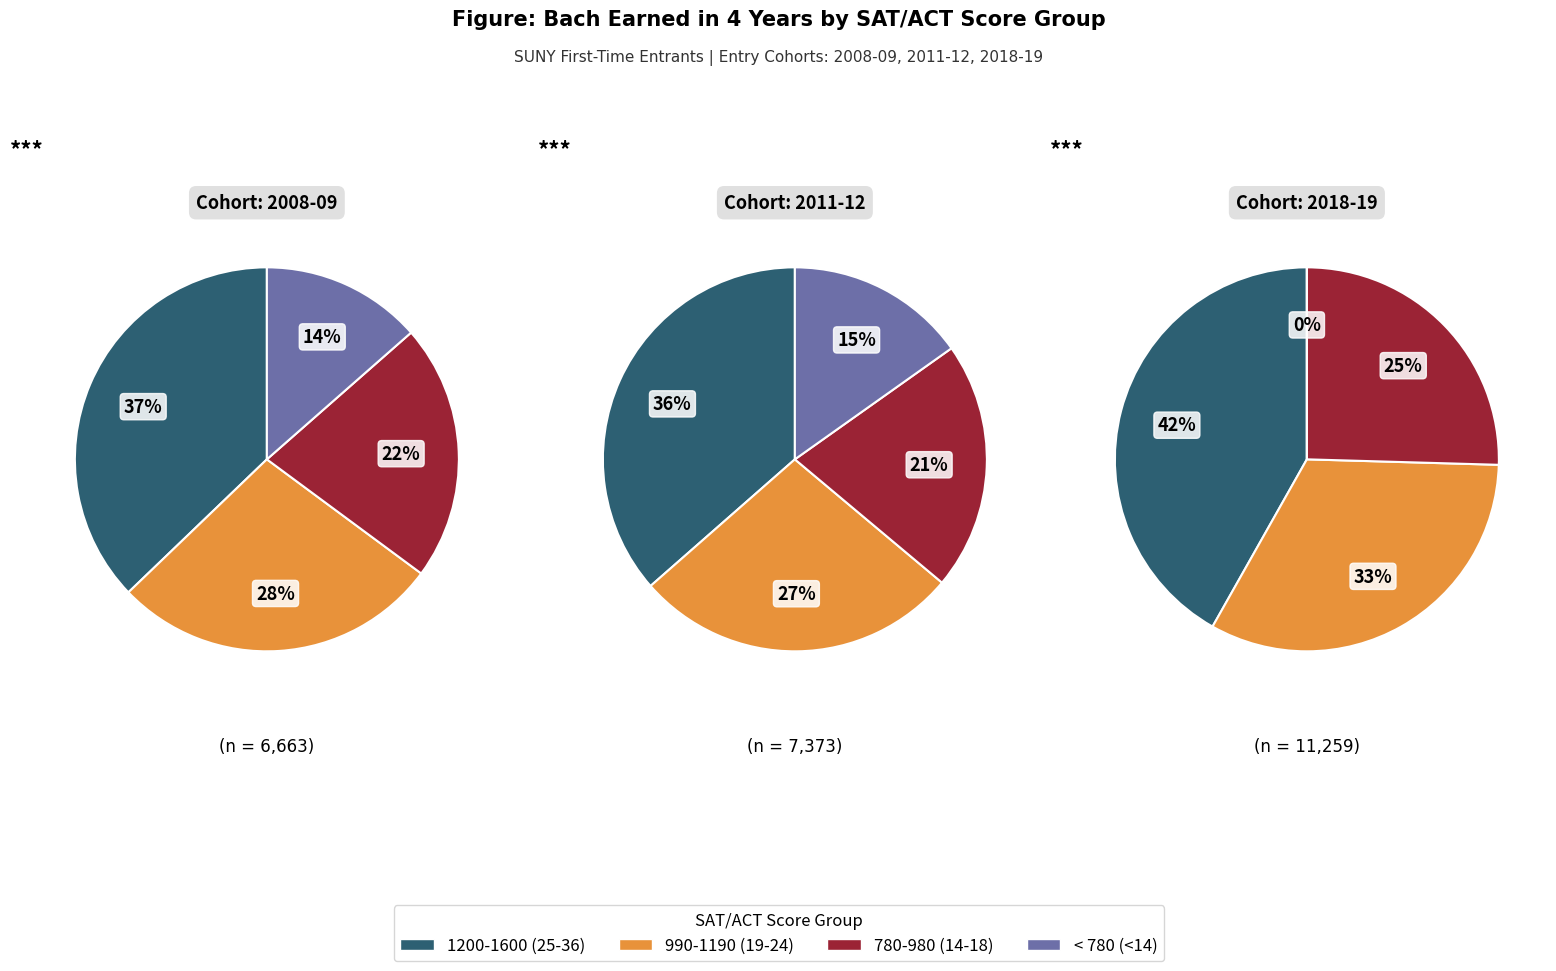

Which series changed the most between 2010-11 and 2017-18?

< 780 (<14)